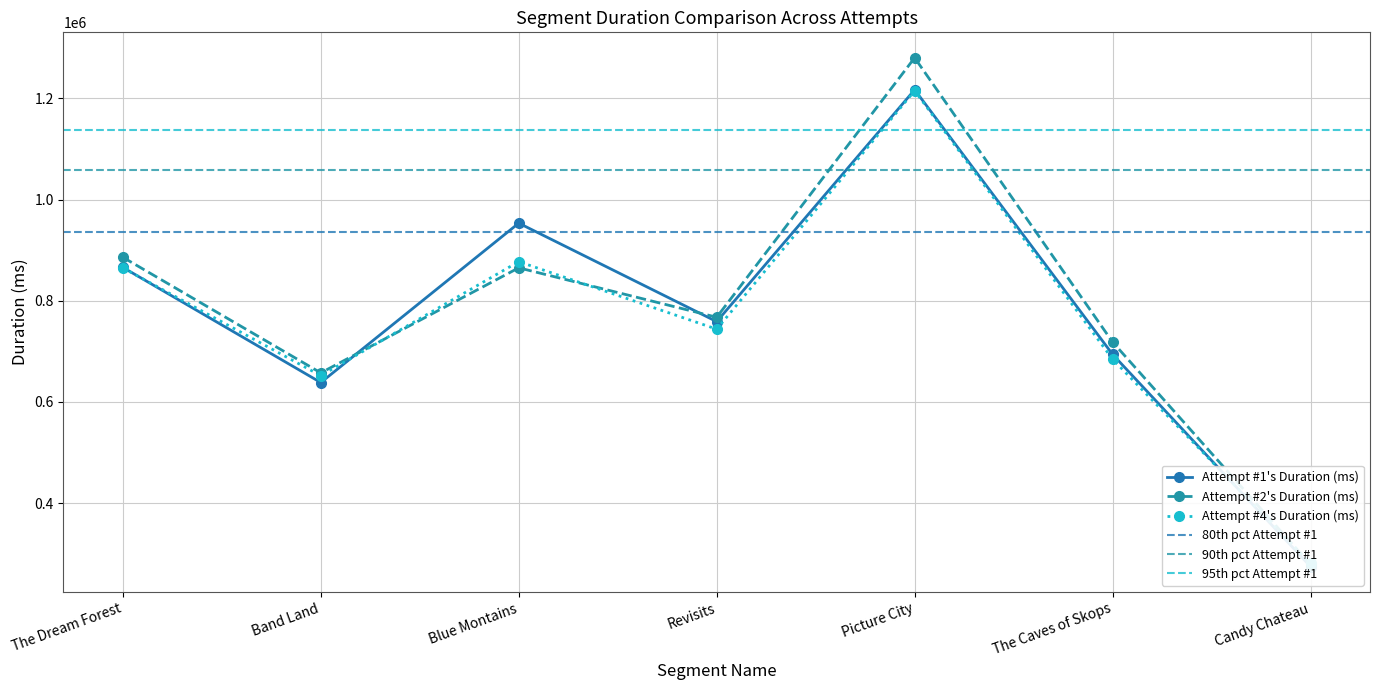

What position from the right is Band Land?

6